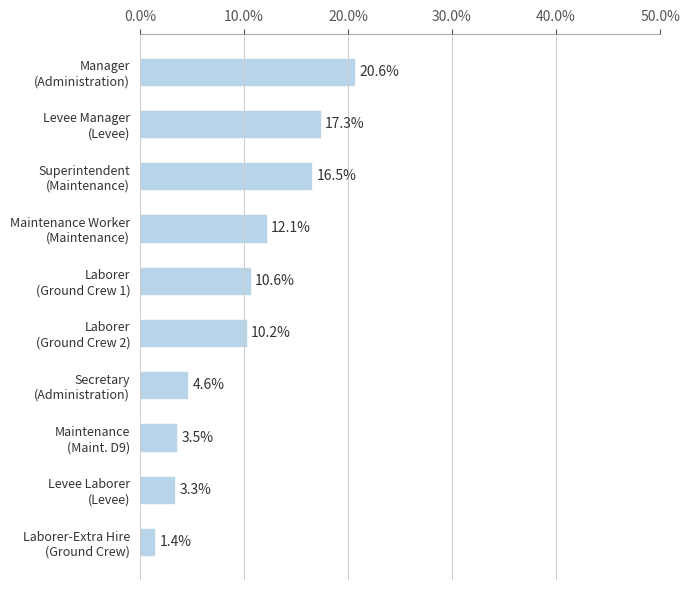

Rank the categories by value from lowest to highest.

Laborer-Extra Hire
(Ground Crew), Levee Laborer
(Levee), Maintenance
(Maint. D9), Secretary
(Administration), Laborer
(Ground Crew 2), Laborer
(Ground Crew 1), Maintenance Worker
(Maintenance), Superintendent
(Maintenance), Levee Manager
(Levee), Manager
(Administration)